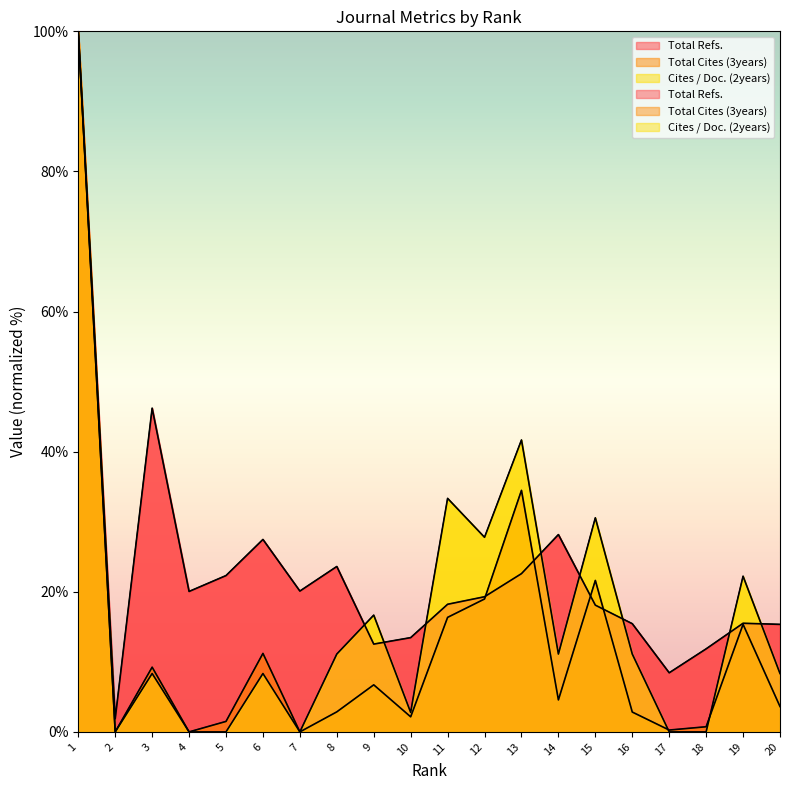

How many values in the Total Refs. series exceed 19?

10